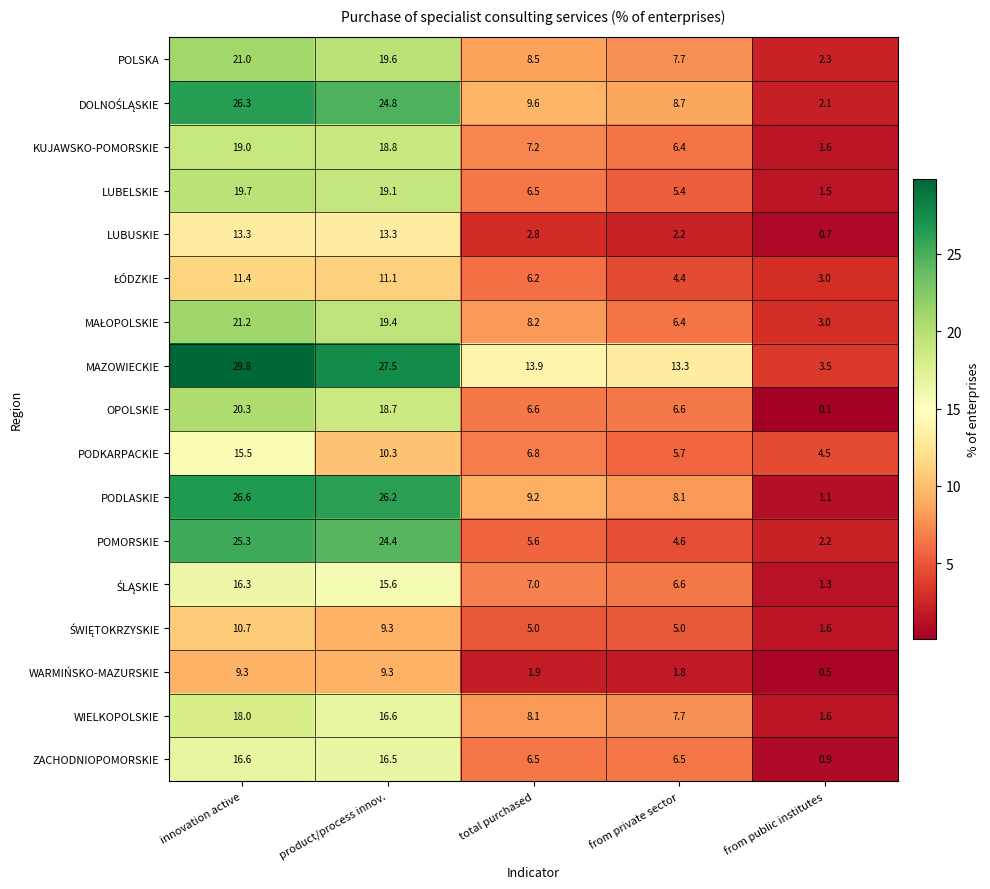

How many values in the KUJAWSKO-POMORSKIE series exceed 7?

3